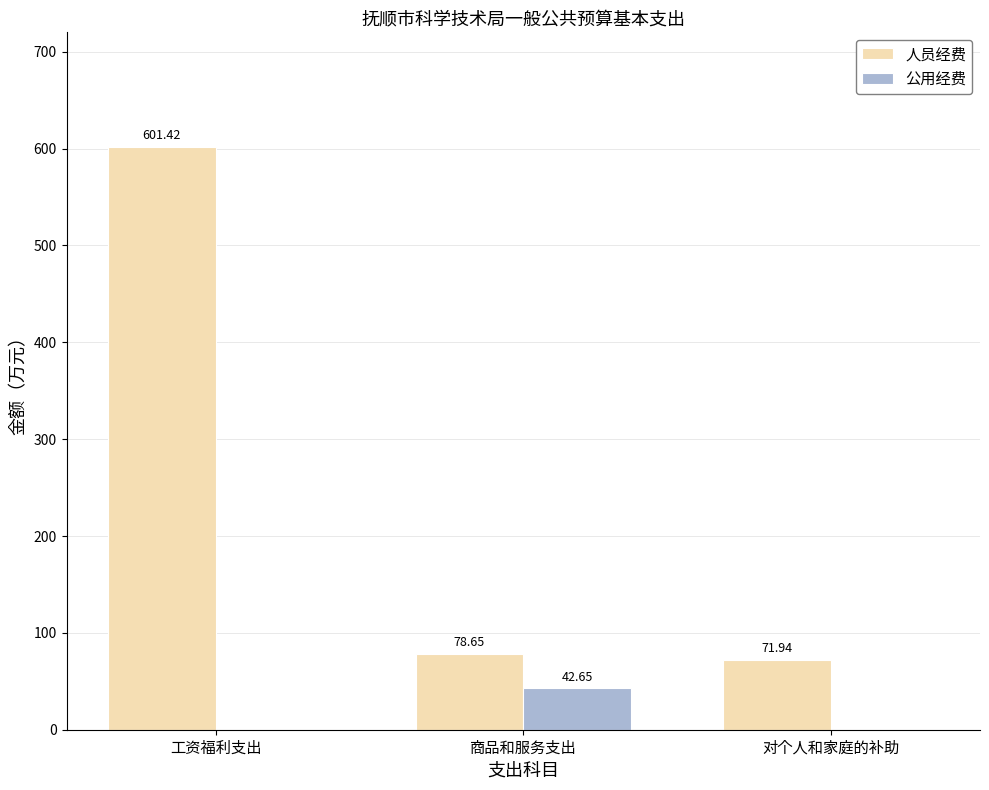

What is the total value across all series at 对个人和家庭的补助?

71.9